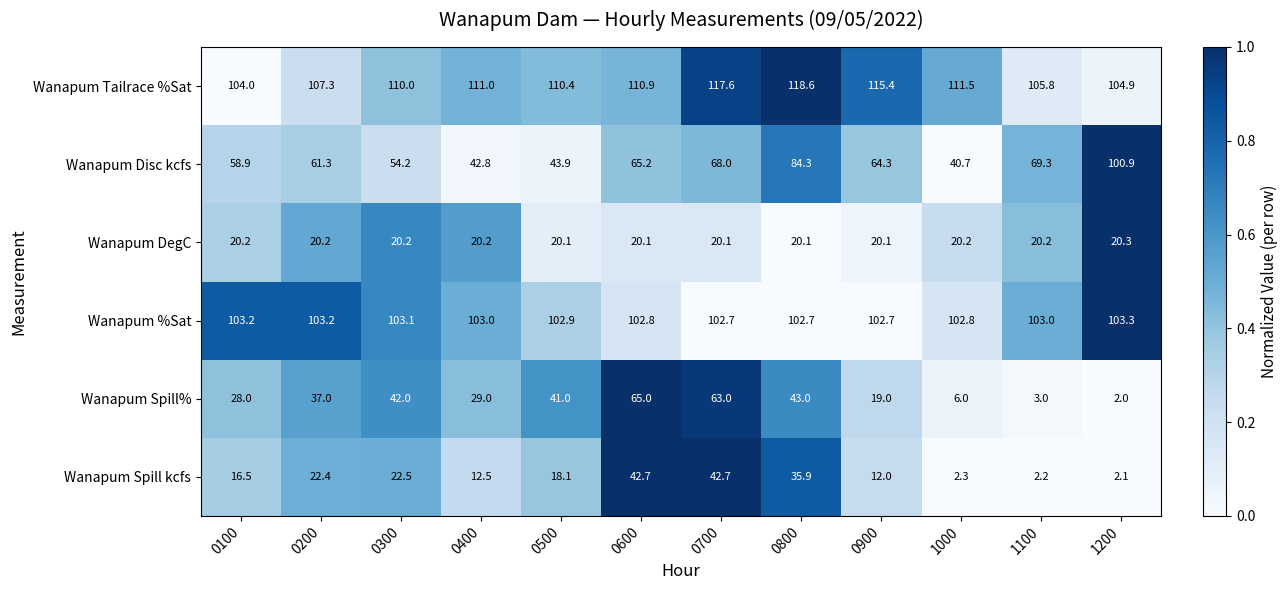

At which label is Wanapum Disc kcfs closest to 70?

1100